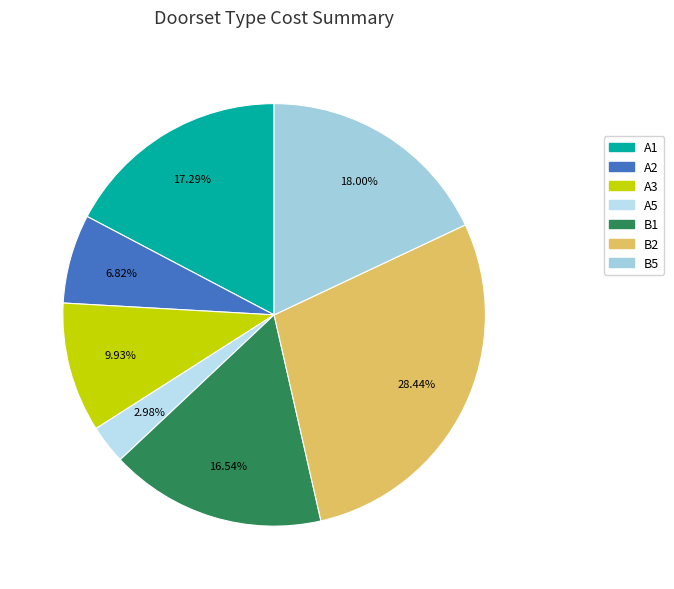

Count the number of slices in the pie.

7